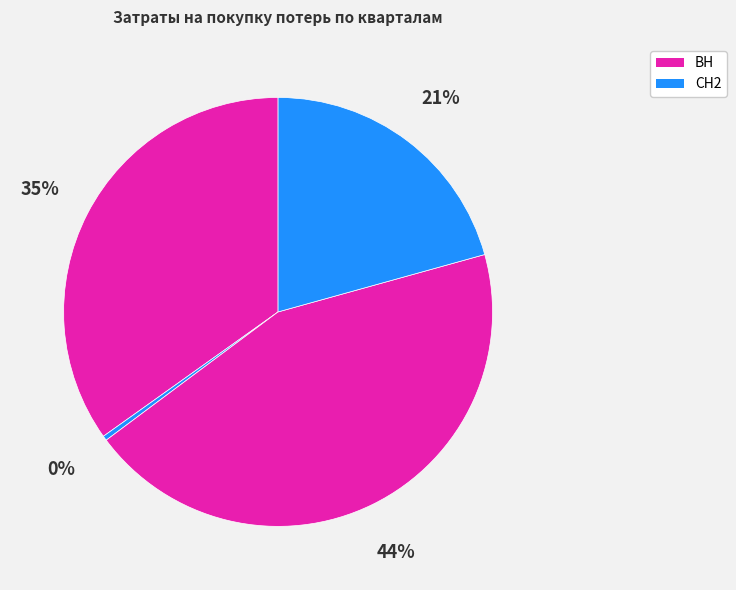

Is there a majority slice in this chart?

No